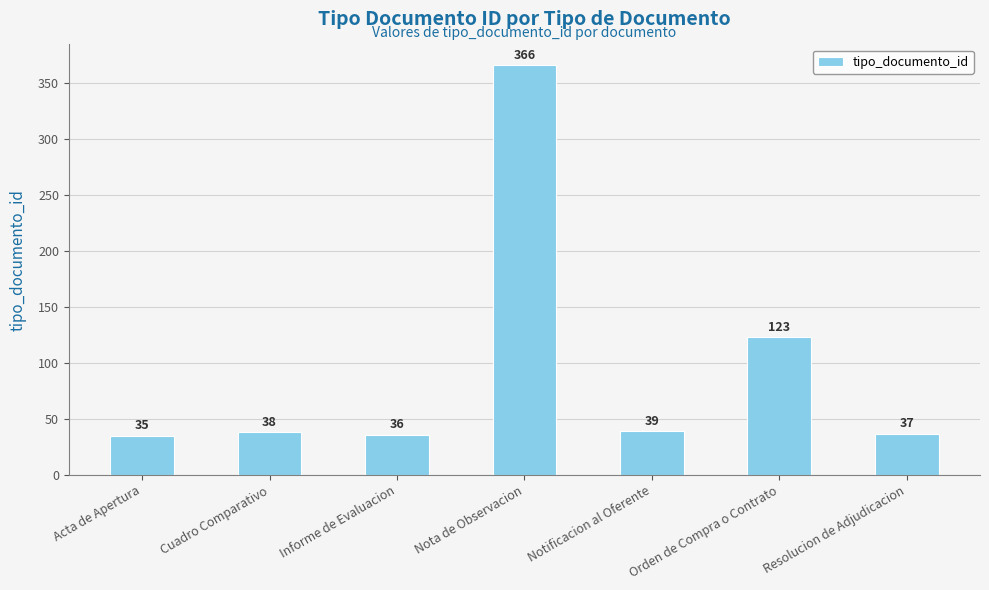

How many data points are less than 38?

3